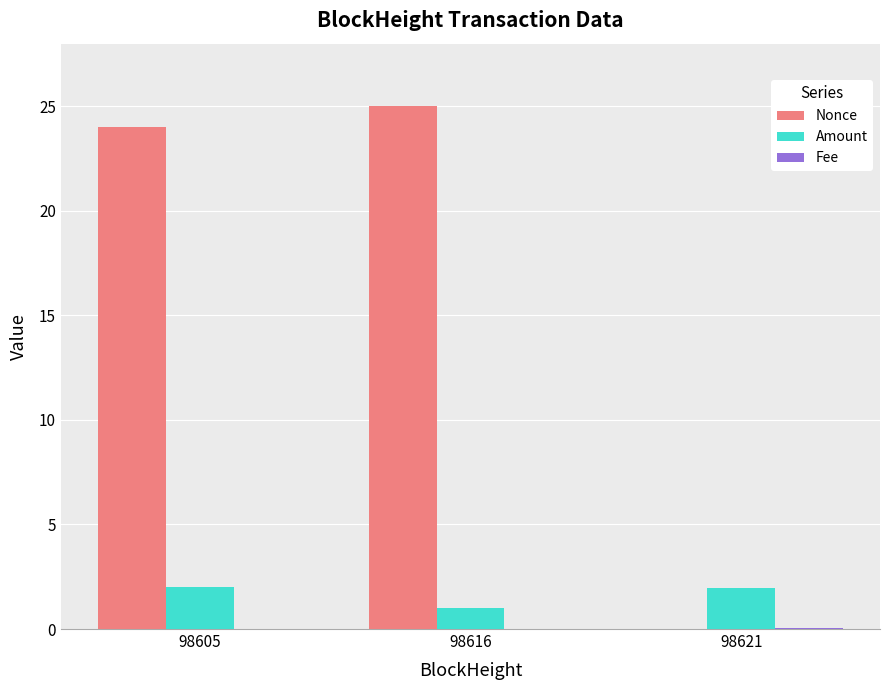

At which category does the chart reach its peak across all series?

98616